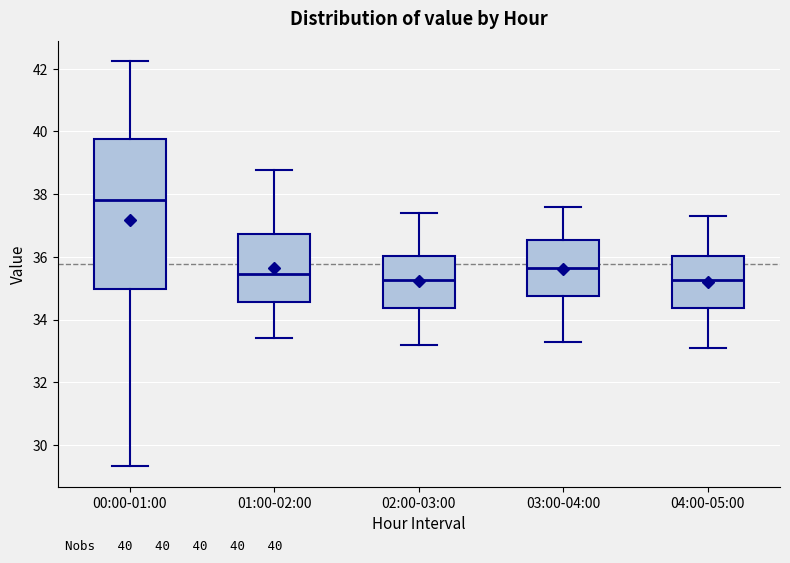

Which box has the highest median line?

00:00-01:00